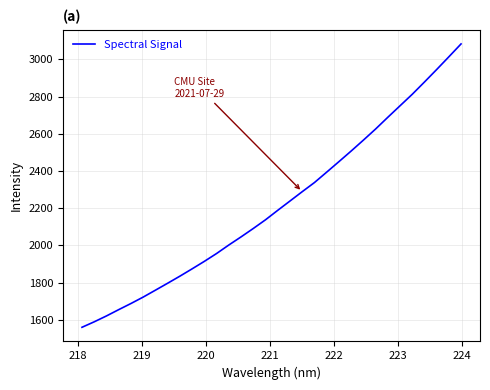

What is the smallest value displayed?

1559.7